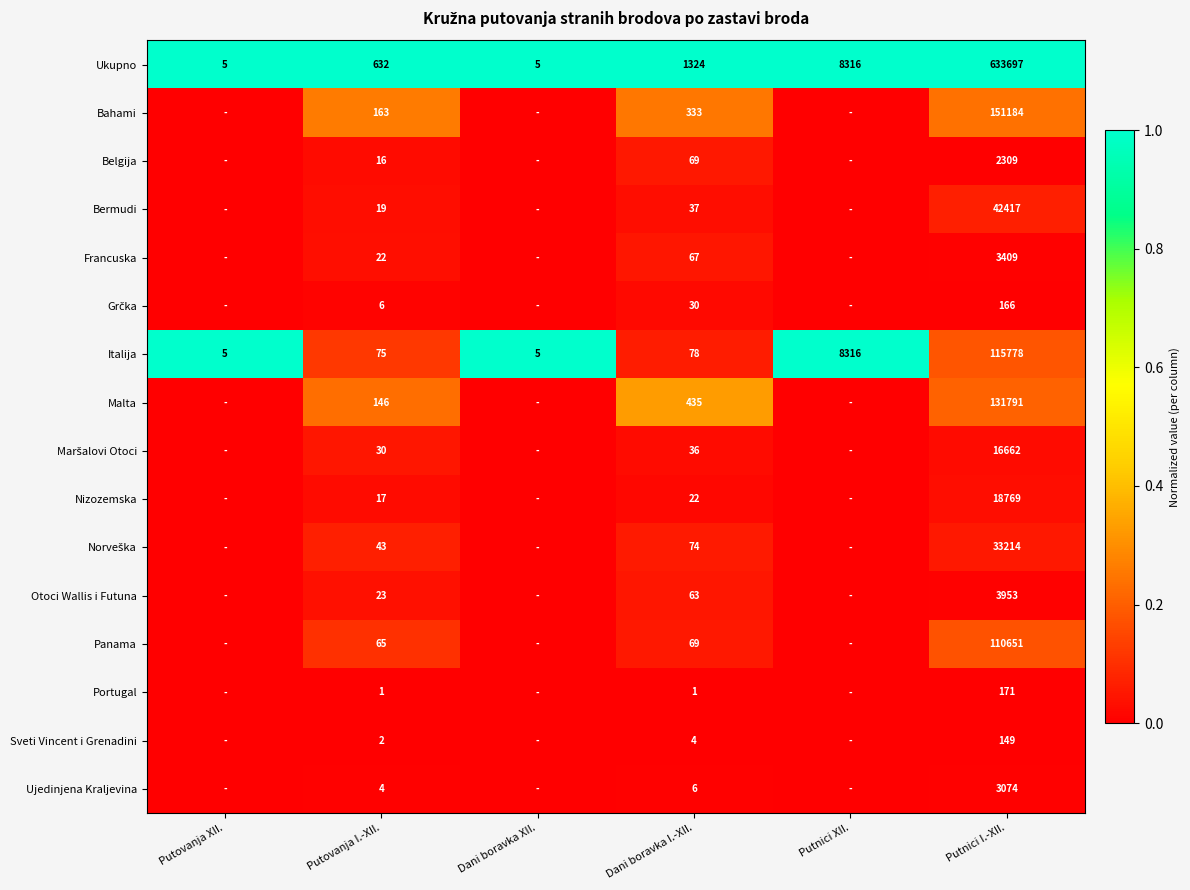

What is the total value across all series at Putovanja I.-XII.?

1264